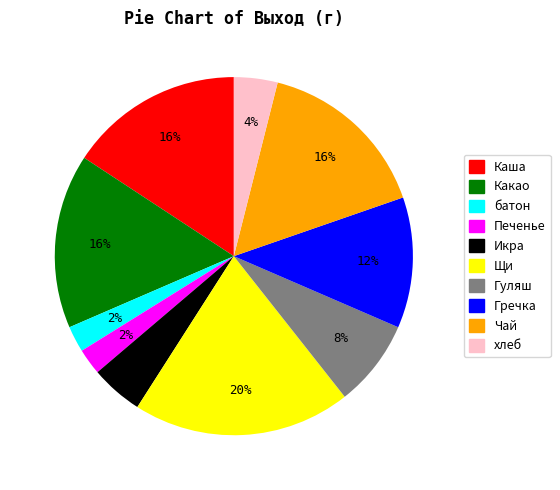

Is Печенье the majority of the pie?

No